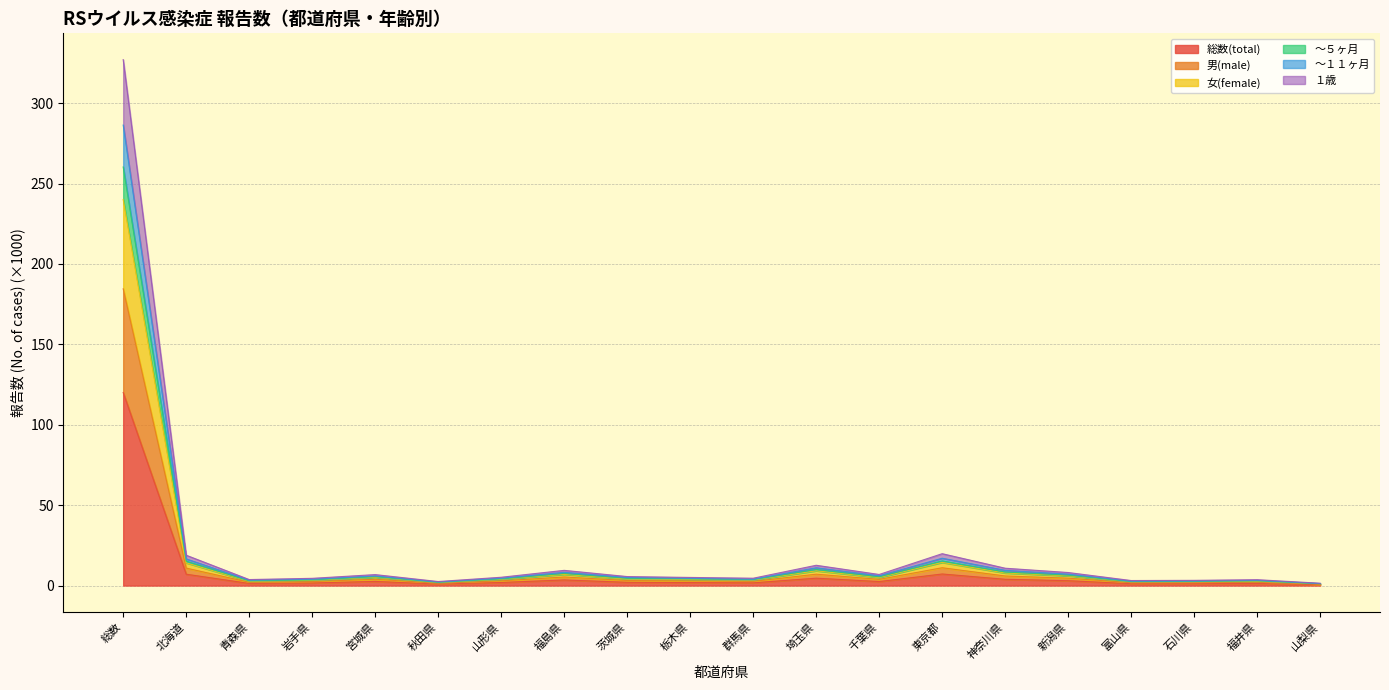

How many distinct data groups are displayed?

6